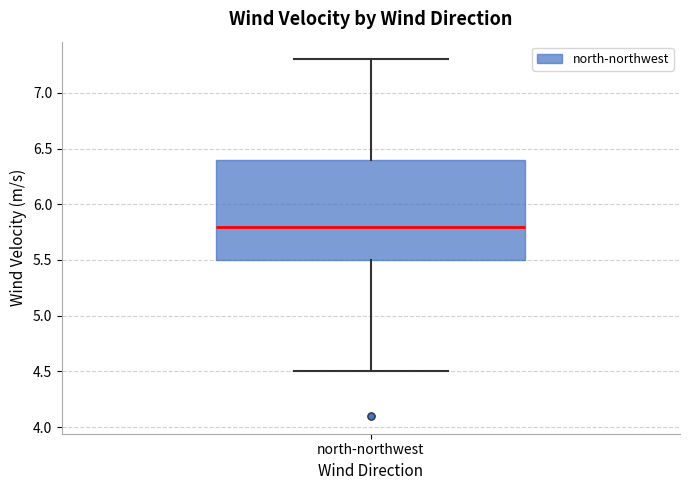

Read this box plot against the y-axis: the position of the median line, the range covered by the box, and the ends of both whiskers. The values are not printed on the chart, so give them approximately, as read against the axis.

median 5.8, box 5.5 to 6.4, whiskers 4.5 to 7.3